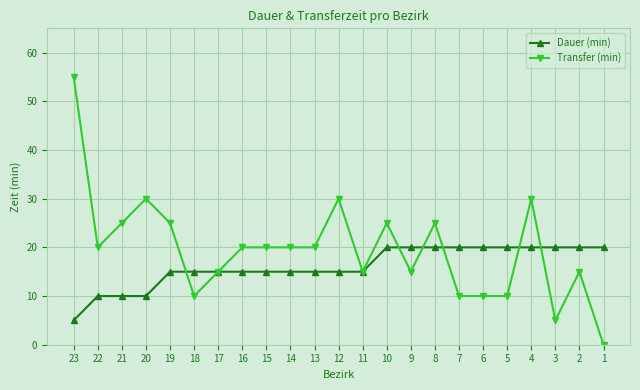

Which series has the widest spread of values?

Transfer (min)